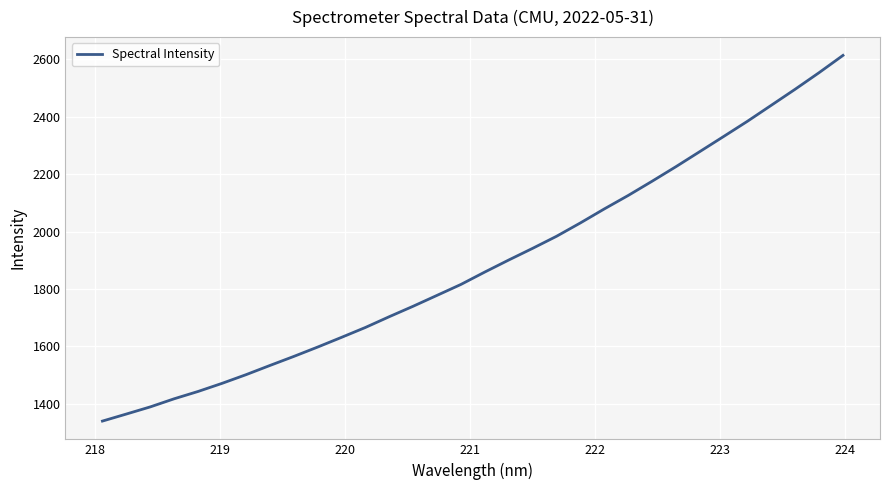

Reading left to right, extract all data points from this chart.

1340.3	1364.8	1389.7	1417.9	1443.4	1471.6	1501.7	1533.7	1565.2	1597.9	1631.8	1666.2	1703.8	1740.2	1778.1	1816.1	1859.3	1901.1	1941.7	1983.6	2030.2	2078.9	2125.7	2175.1	2225.9	2278.4	2331.1	2384.2	2439.9	2495.7	2553.3	2613.3